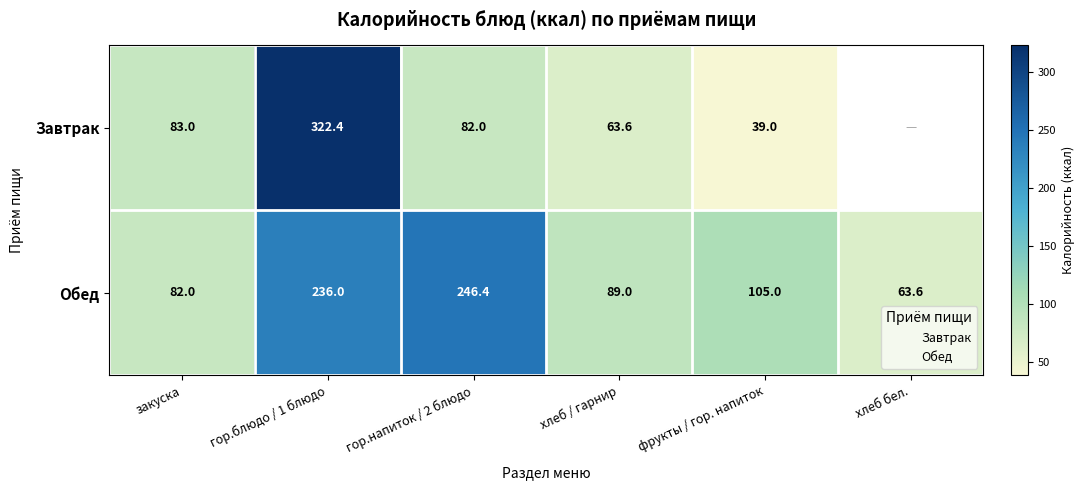

At хлеб бел., list the series in order from smallest to largest.

Завтрак, Обед